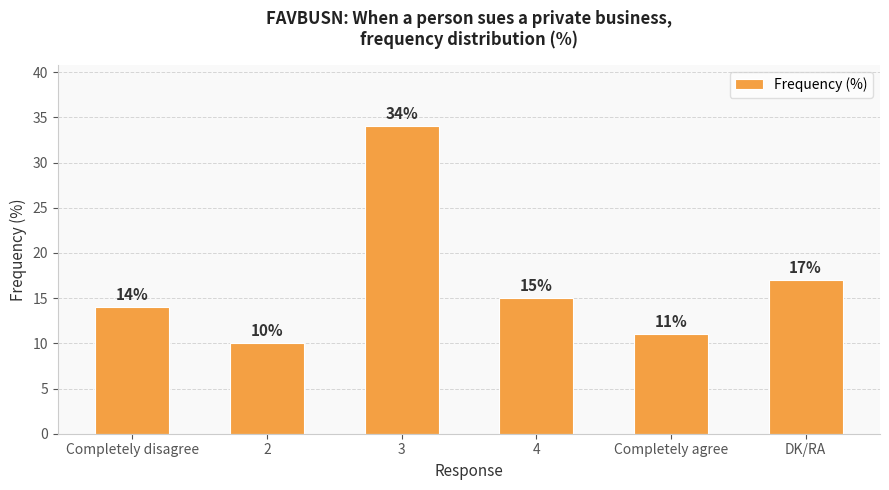

How many bars are there in total?

6